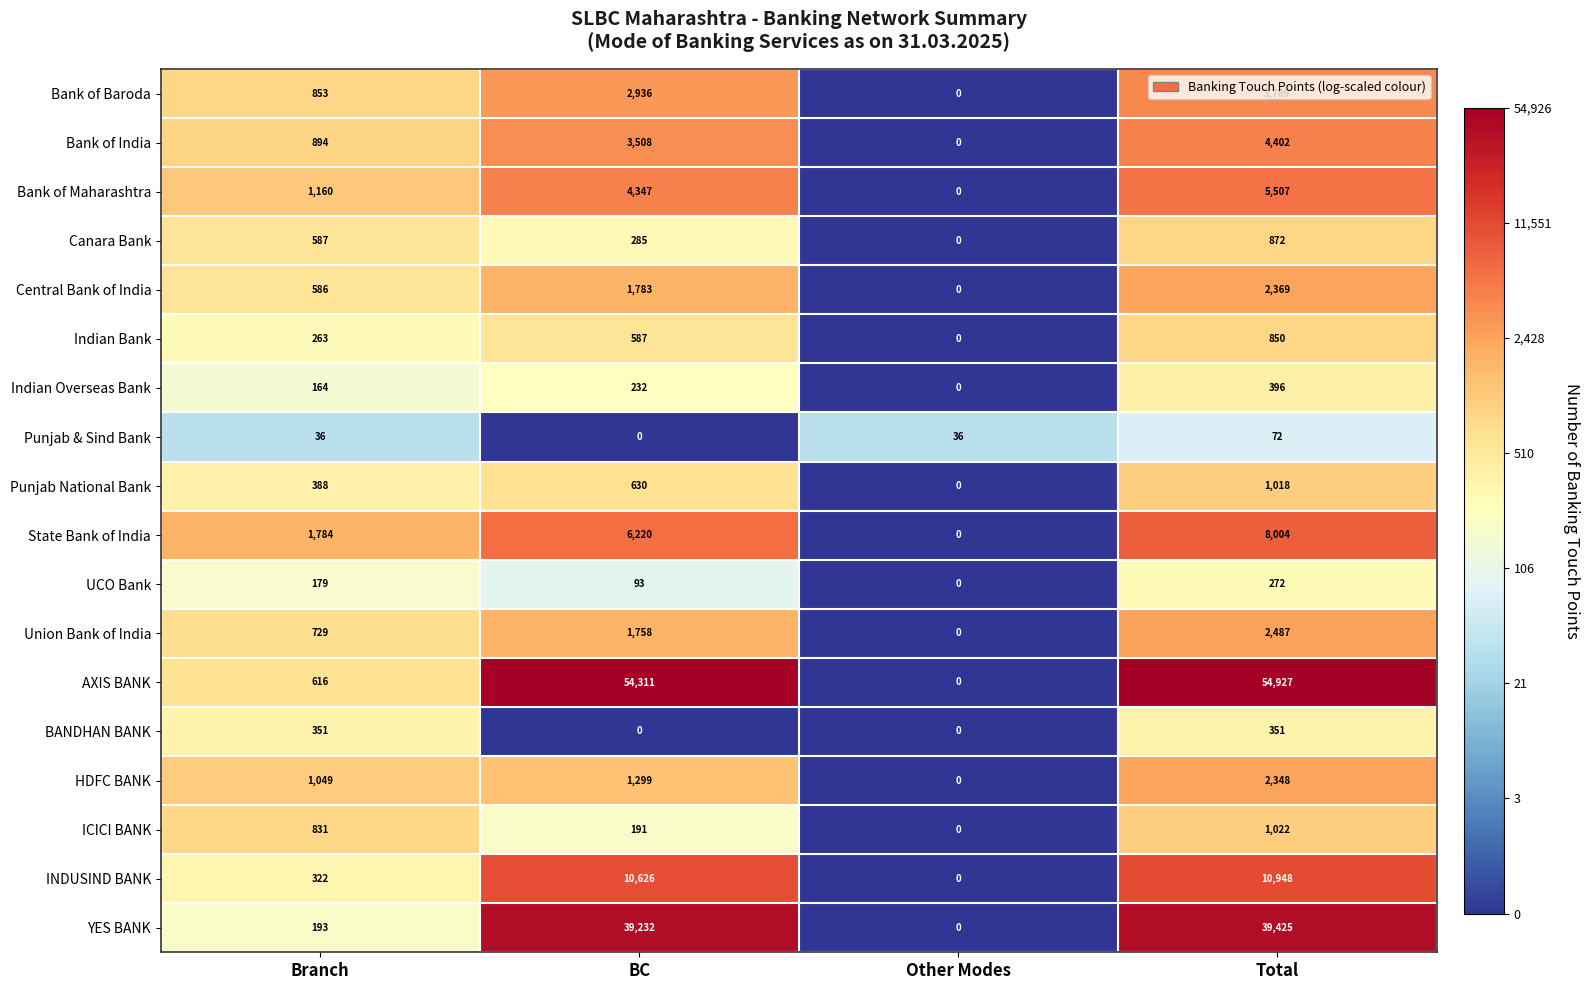

What is the difference between the UCO Bank values at Total and BC?

179